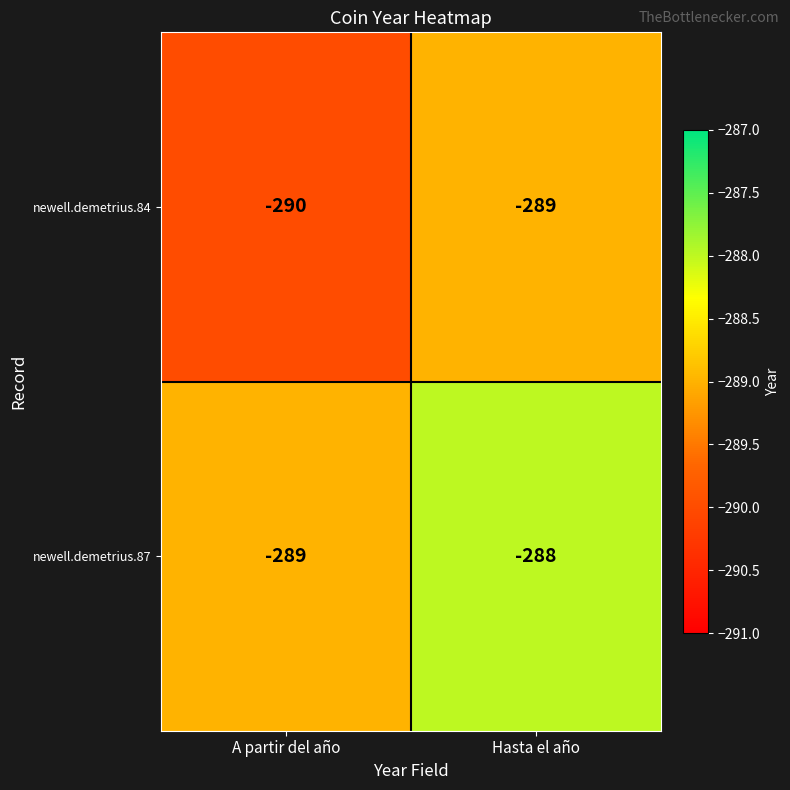

Reading right to left, list all the values displayed in this chart.

newell.demetrius.84: Hasta el año=-289	A partir del año=-290
newell.demetrius.87: Hasta el año=-288	A partir del año=-289